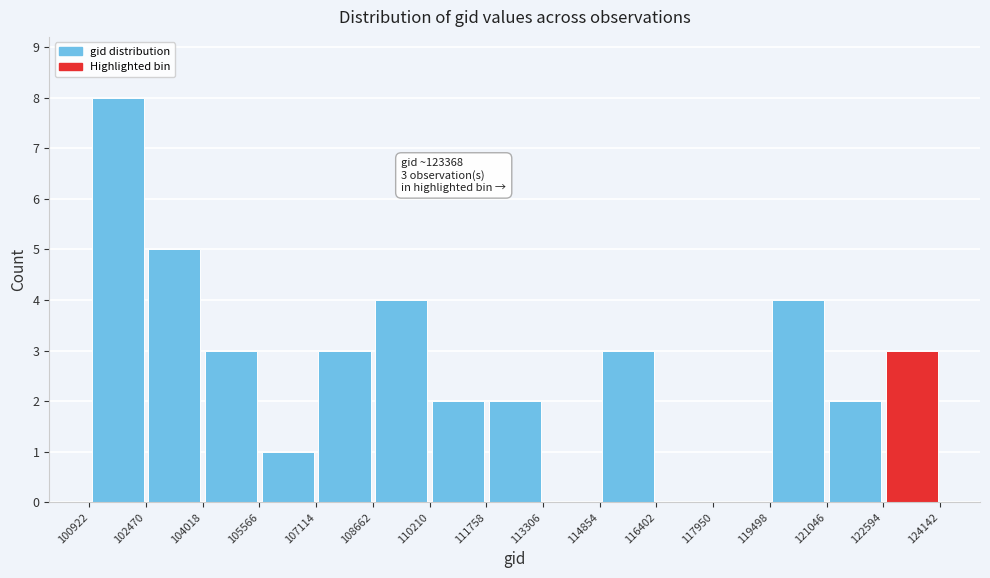

Over which range of the x-axis is the bar tallest?

100922 to 102470